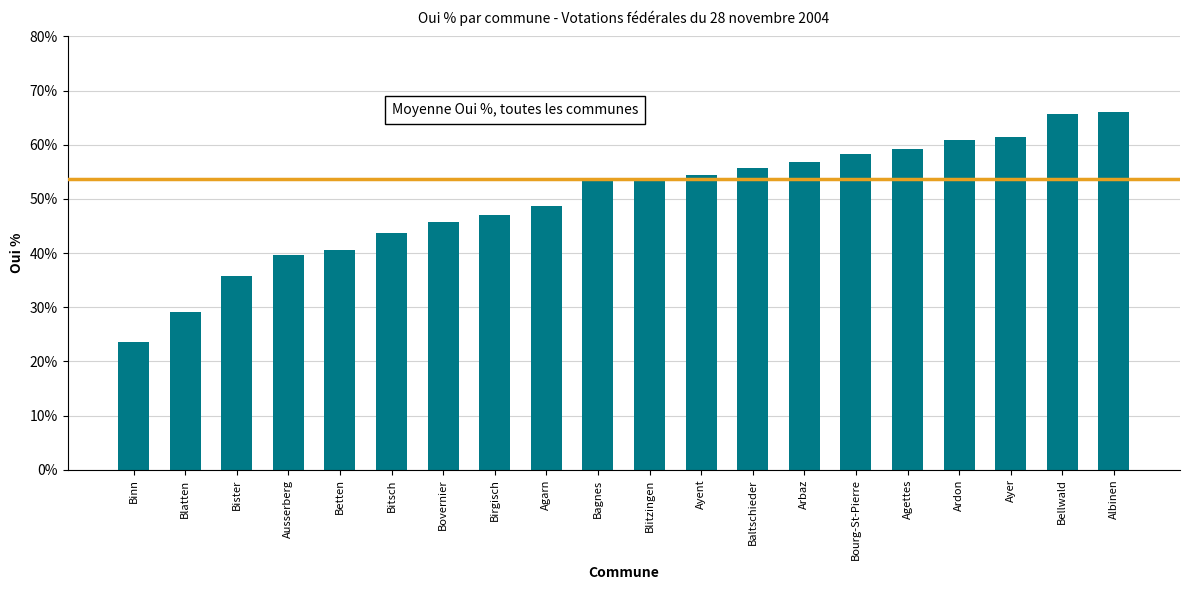

What position from the right is Bovernier?

14